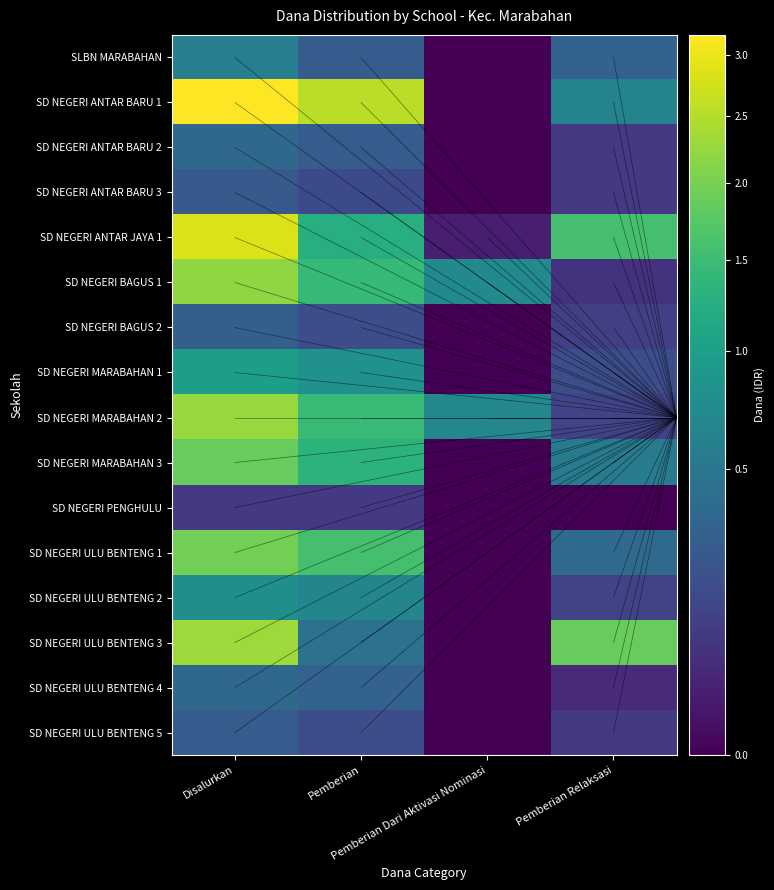

How many data points in SD NEGERI ULU BENTENG 2 are less than 6525000?

2